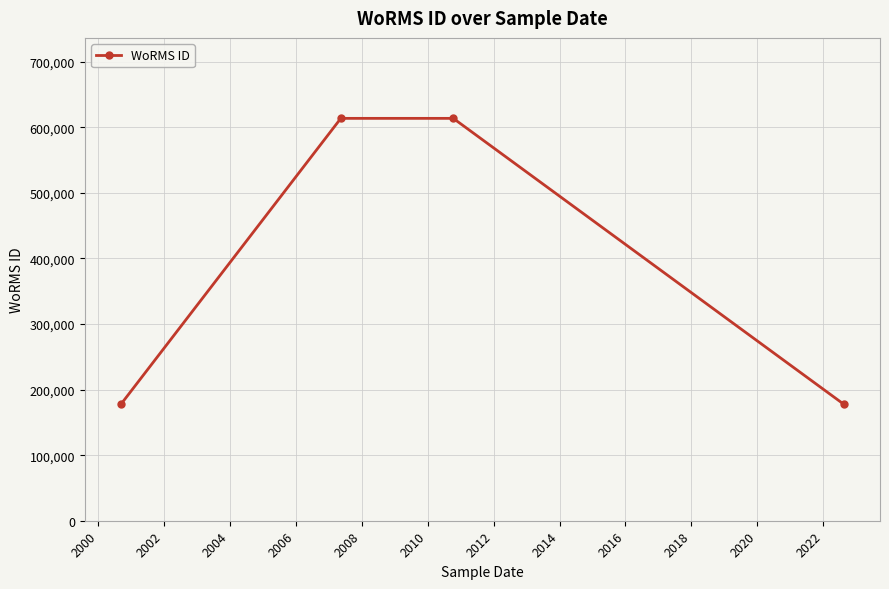

True or false: there are more than 2 points higher than both neighbors.

False